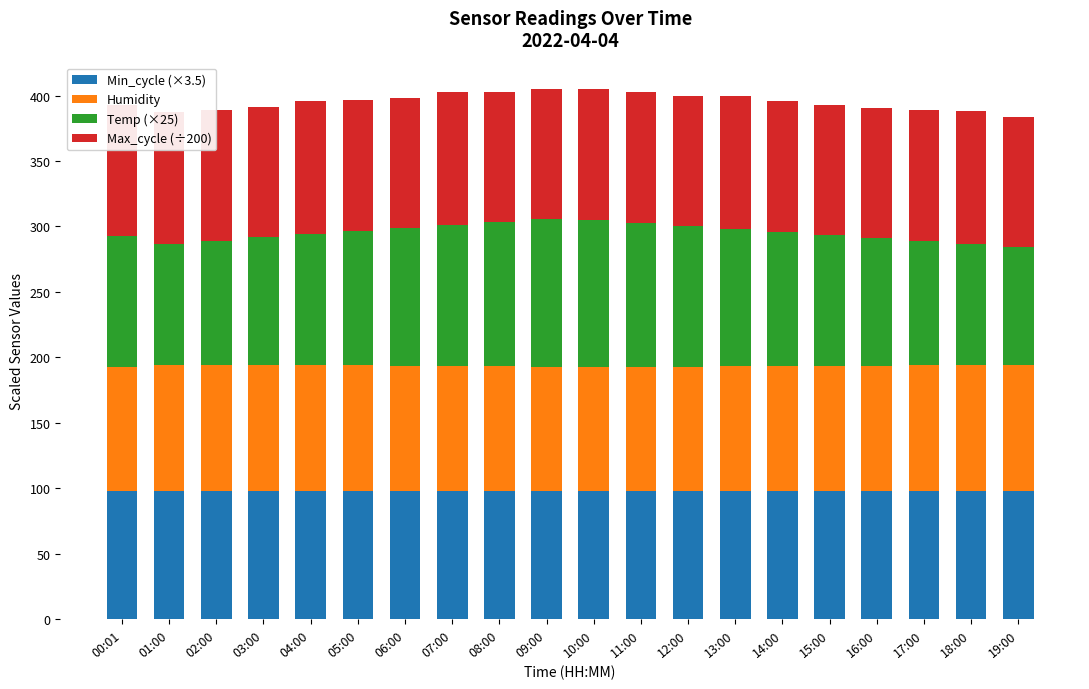

What is the total value across all series at 11:00?

402.4